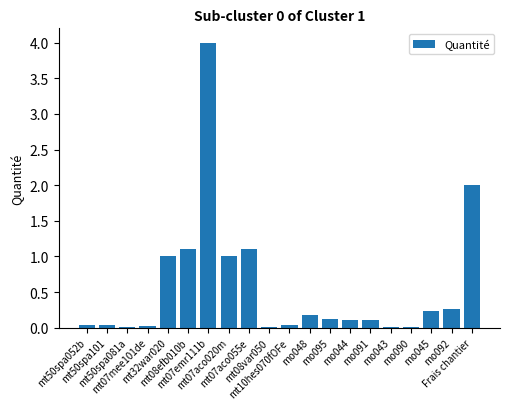

What is the maximum value shown in the chart?

4.0